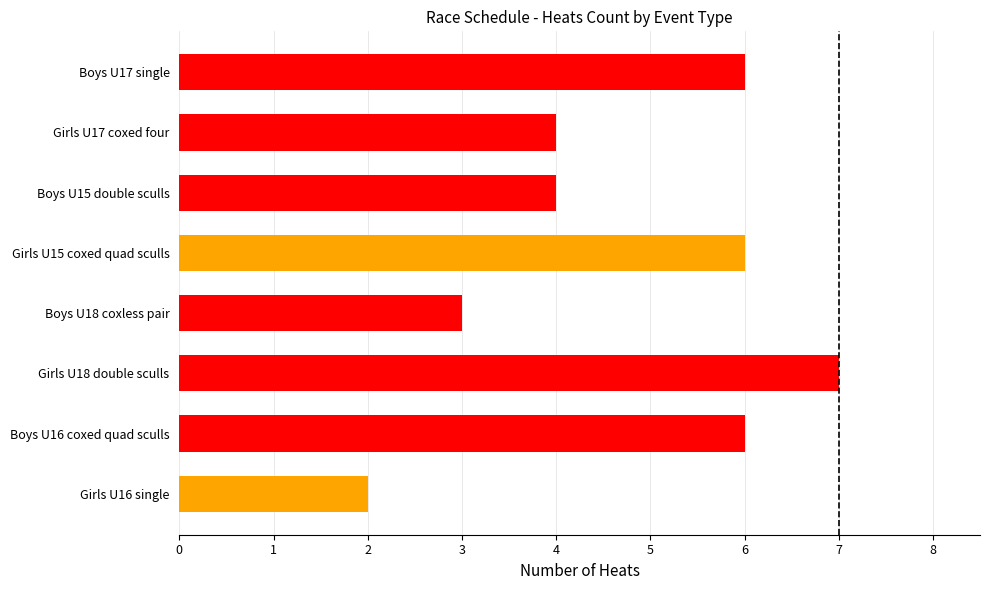

What is the difference between the maximum and minimum values?

5